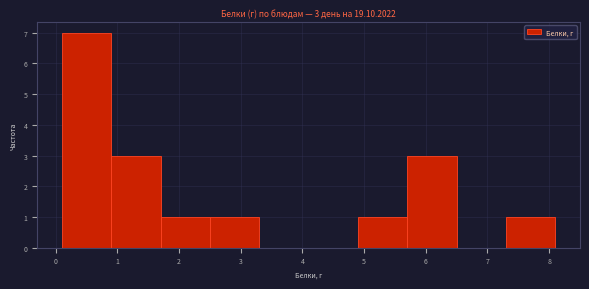

Over which range of the x-axis is the bar tallest?

0.1 to 0.9